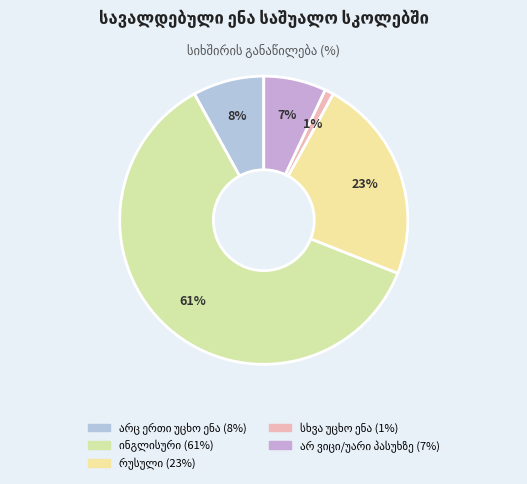

What percentage is the სხვა უცხო ენა slice, to the nearest percent?

1%